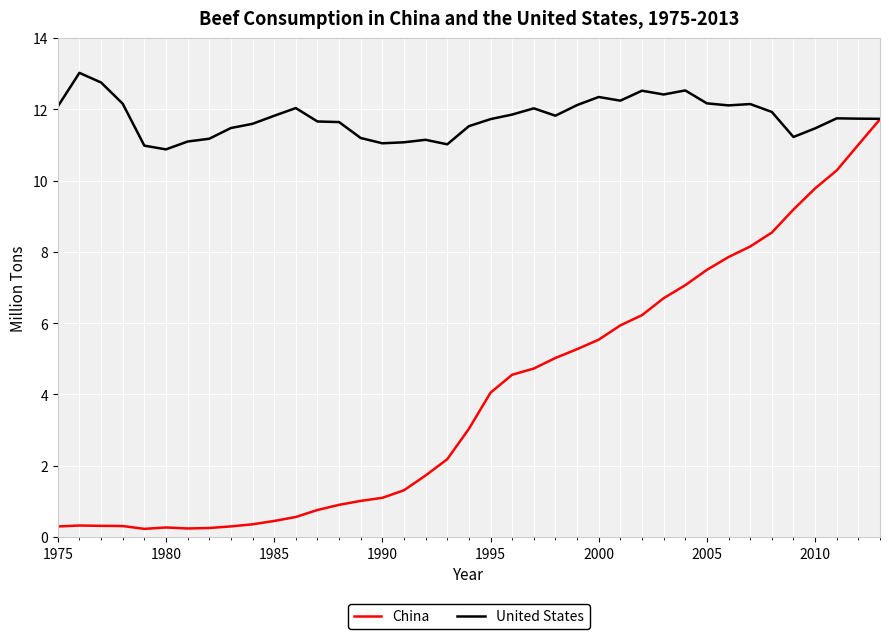

Rank the series by their maximum value, from lowest to highest.

China, United States